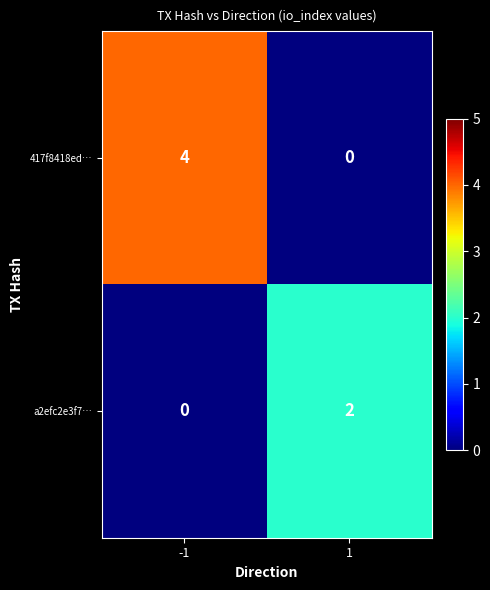

Which series has the largest range (max minus min)?

417f8418ed…